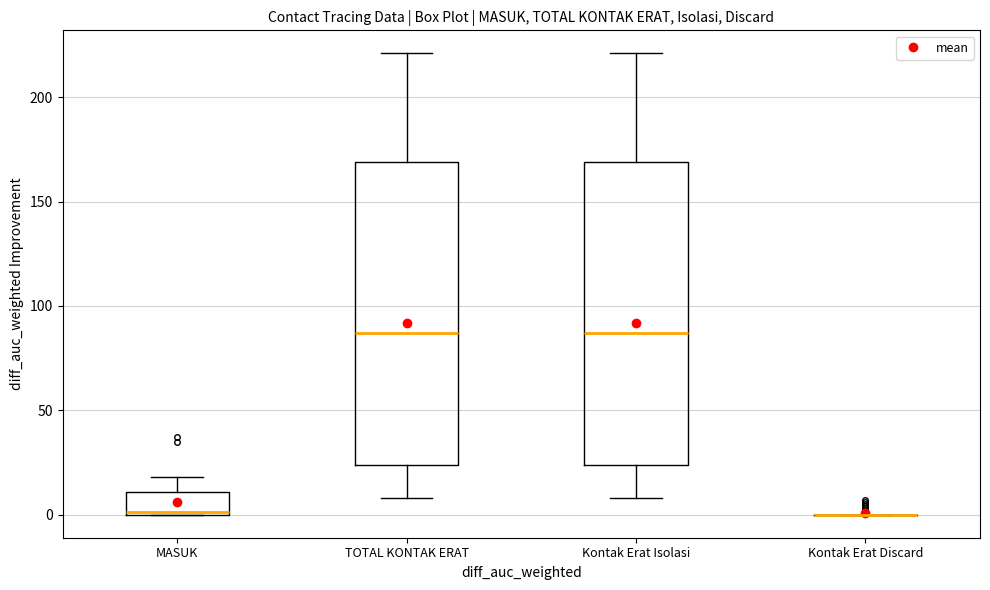

Reading left to right, transcribe this box plot: for each box, give where its median line is, the range the box spans, and where its two whiskers end, as read against the y-axis. The values are not printed on the chart, so give them approximately, as read against the axis.

MASUK: median 0, box 0 to 10, whiskers 0 to 20
TOTAL KONTAK ERAT: median 85, box 25 to 170, whiskers 10 to 220
Kontak Erat Isolasi: median 85, box 25 to 170, whiskers 10 to 220
Kontak Erat Discard: box collapsed to a line at 0, whiskers 0 to 0